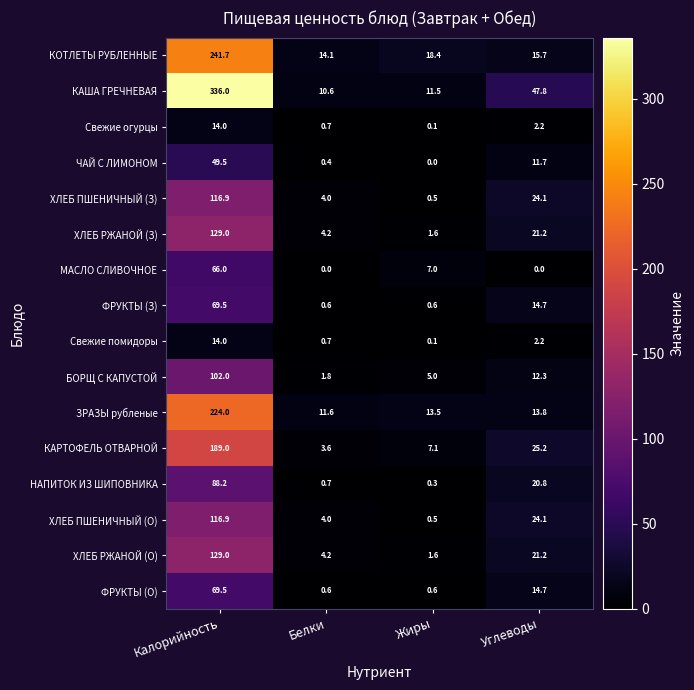

Which series has the largest total across all categories?

КАША ГРЕЧНЕВАЯ